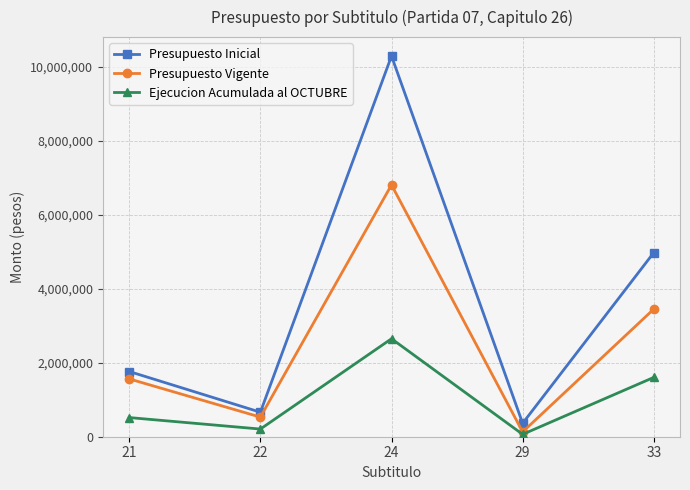

List the series in order of their overall mean, lowest first.

Ejecucion Acumulada al OCTUBRE, Presupuesto Vigente, Presupuesto Inicial